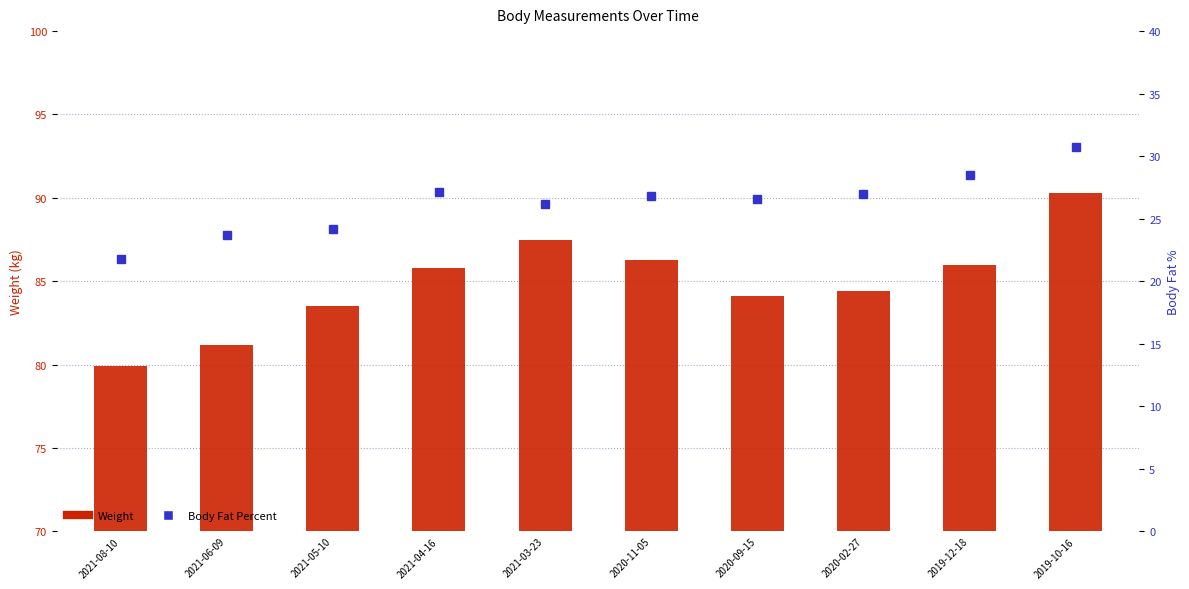

Rank the series by their maximum value, from lowest to highest.

Body Fat Percent, Weight